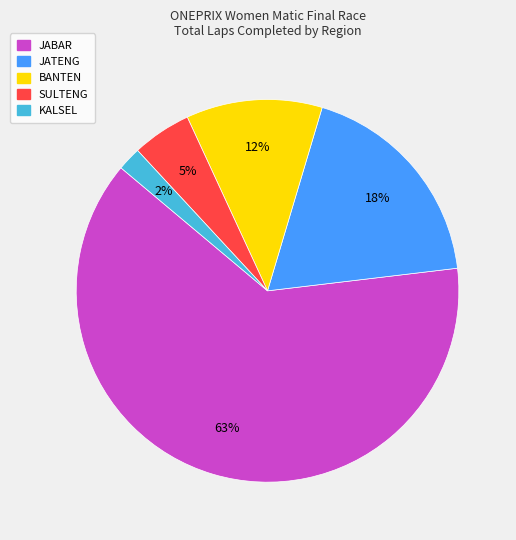

Which slice is the largest?

JABAR